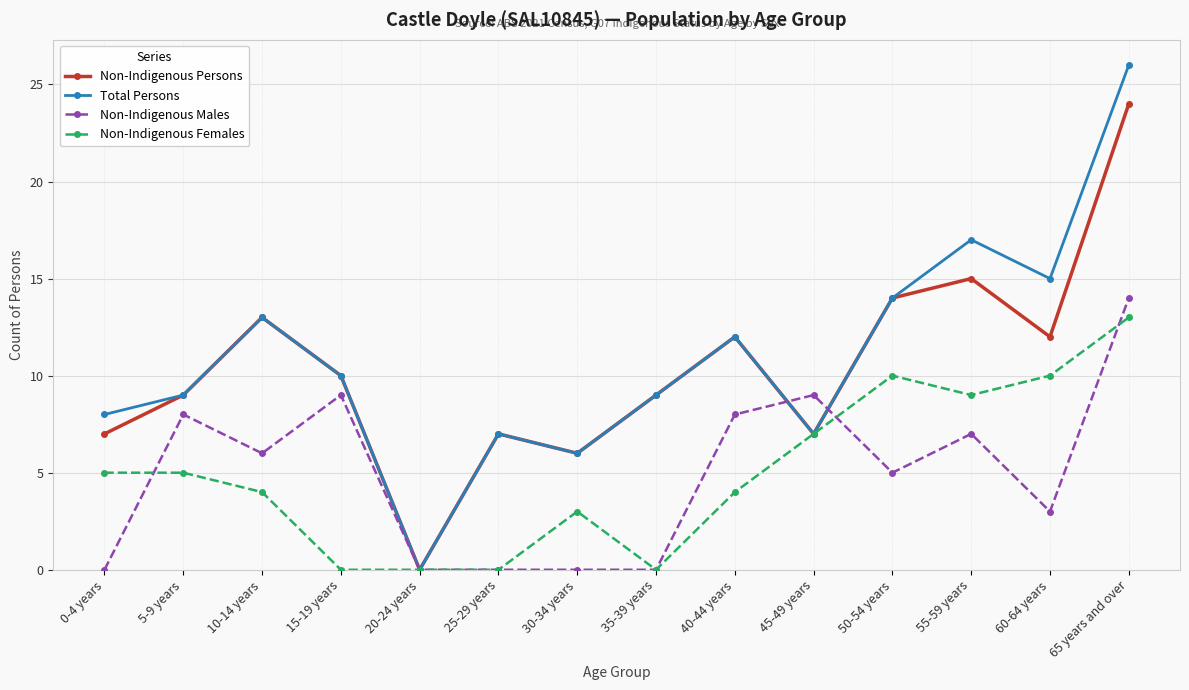

How many data points does each series have?

14